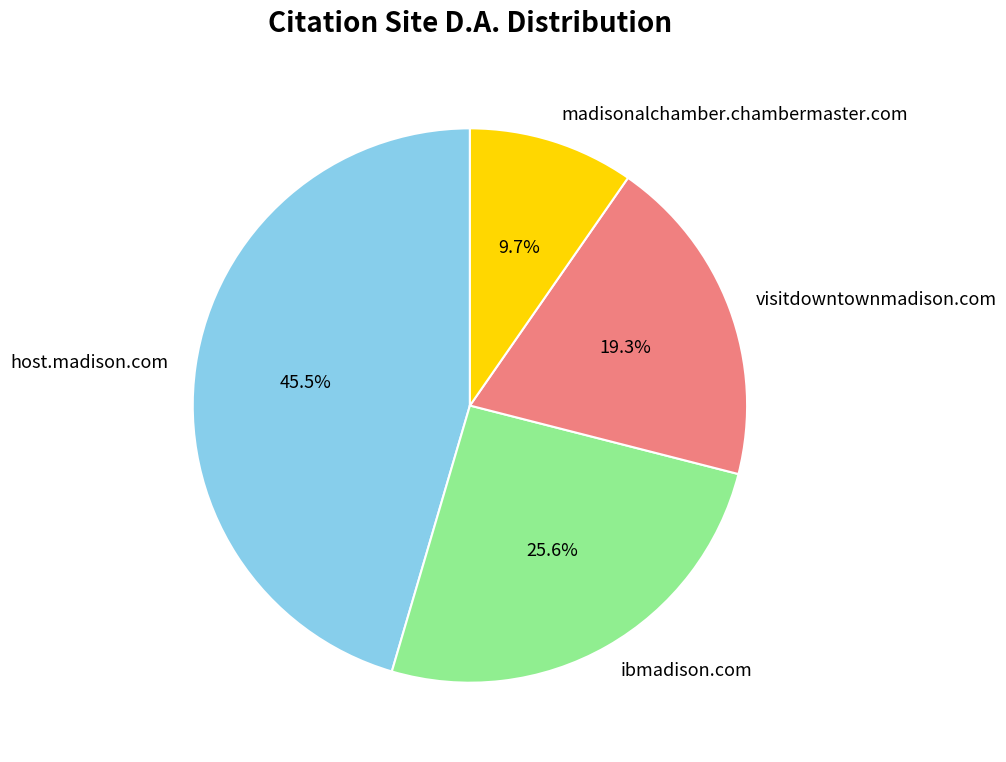

Rank the categories by value from lowest to highest.

madisonalchamber.chambermaster.com, visitdowntownmadison.com, ibmadison.com, host.madison.com